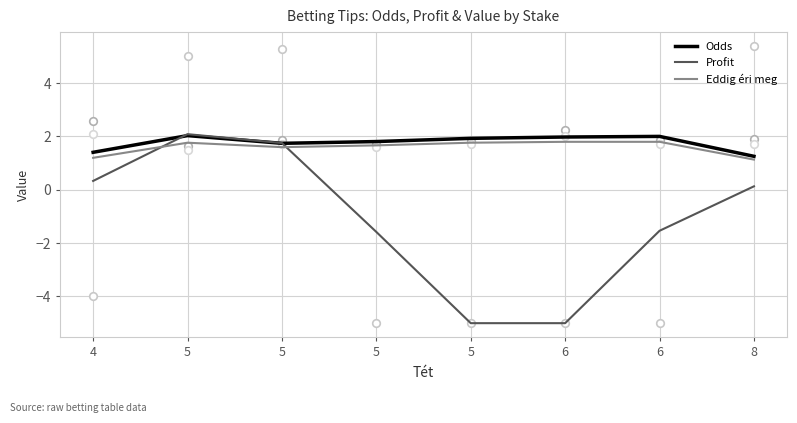

At which category is the sum across all series the highest?

5